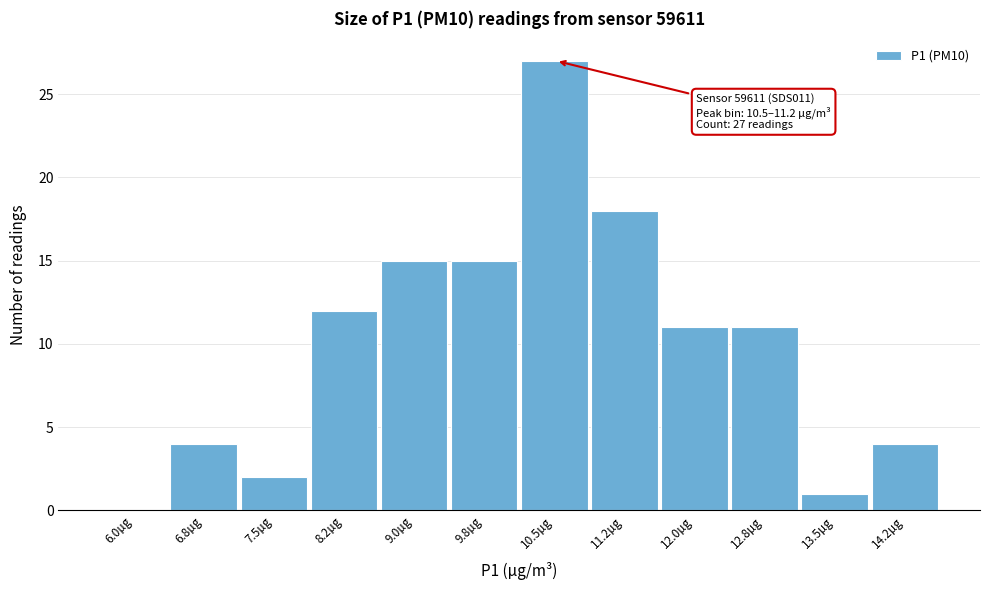

Reading left to right, transcribe all the data shown in this chart.

6.0µg=0	6.8µg=4	7.5µg=2	8.2µg=12	9.0µg=15	9.8µg=15	10.5µg=27	11.2µg=18	12.0µg=11	12.8µg=11	13.5µg=1	14.2µg=4